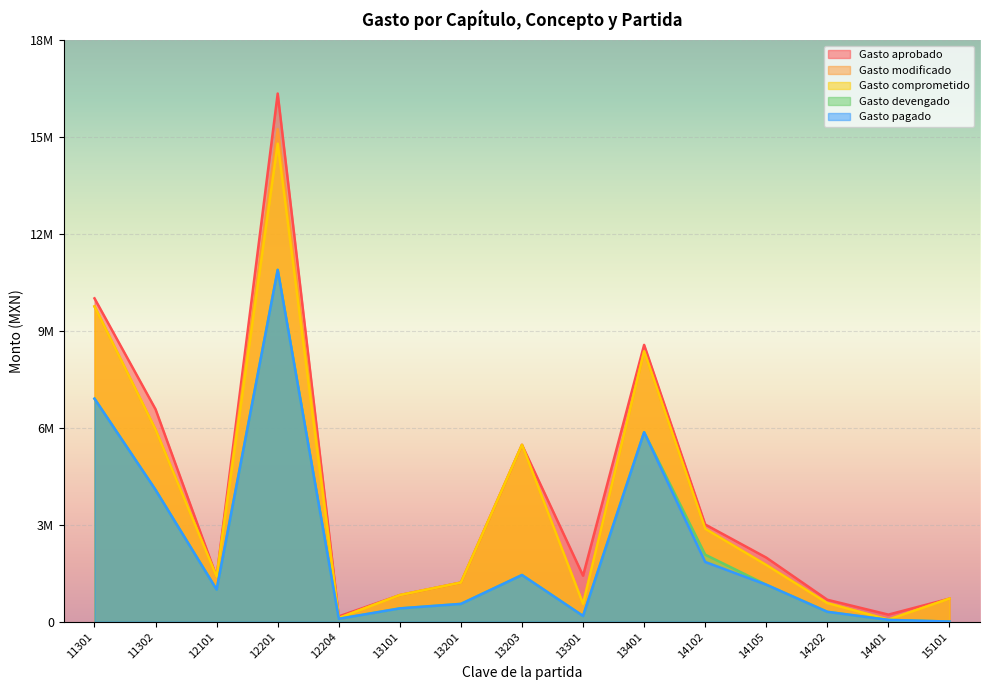

Reading right to left, extract all data points from this chart.

Gasto aprobado: 715000.0	220000.0	680000.0	1985000.0	3010000.0	8570000.0	1425000.0	5475000.0	1212000.0	825000.0	165000.0	16350000.0	1390000.0	6575000.0	10010000.0
Gasto modificado: 715000.0	65159.2	575000.0	1755000.0	2875000.0	8370000.0	550000.0	5475000.0	1212000.0	825000.0	115000.0	15250000.0	1390000.0	5945000.0	9760000.0
Gasto comprometido: 715000.0	65159.2	575000.0	1755000.0	2875000.0	8370000.0	550000.0	5475000.0	1212000.0	825000.0	115000.0	14800000.0	1390000.0	5945000.0	9760000.0
Gasto devengado: 4813.7	56410.9	306921.9	1146560.8	2076427.5	5864758.9	179159.7	1446068.4	551722.4	412773.0	89900.0	10891658.9	993357.2	4079192.9	6905088.0
Gasto pagado: 4813.7	56410.9	306921.9	1146560.8	1850371.5	5864758.9	179159.7	1446068.4	551722.4	412773.0	89900.0	10891658.9	993357.2	4079192.9	6905088.0